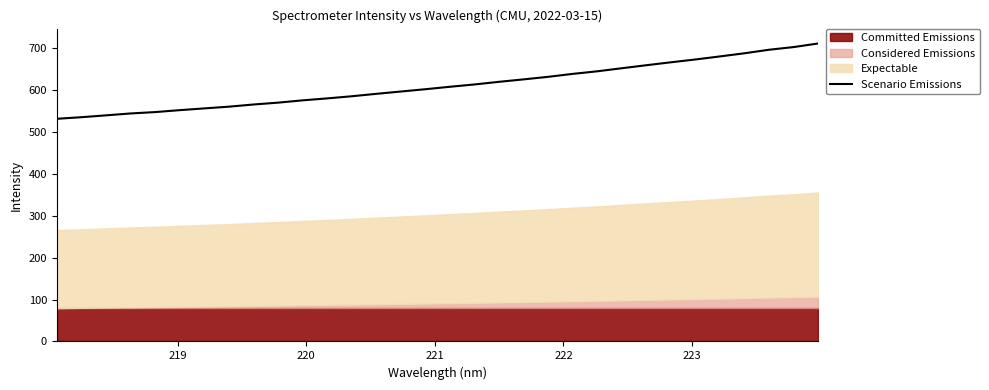

What is the difference between the maximum and minimum values?

179.8